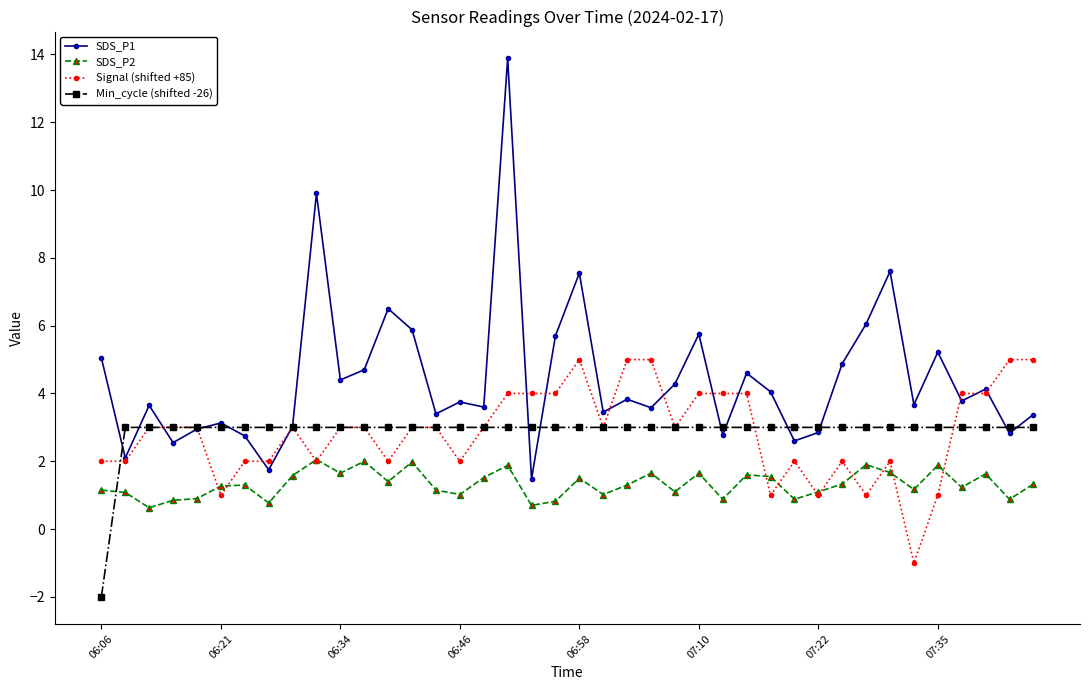

What is the difference between the maximum and second lowest values in the Signal (shifted +85) series?

4.0